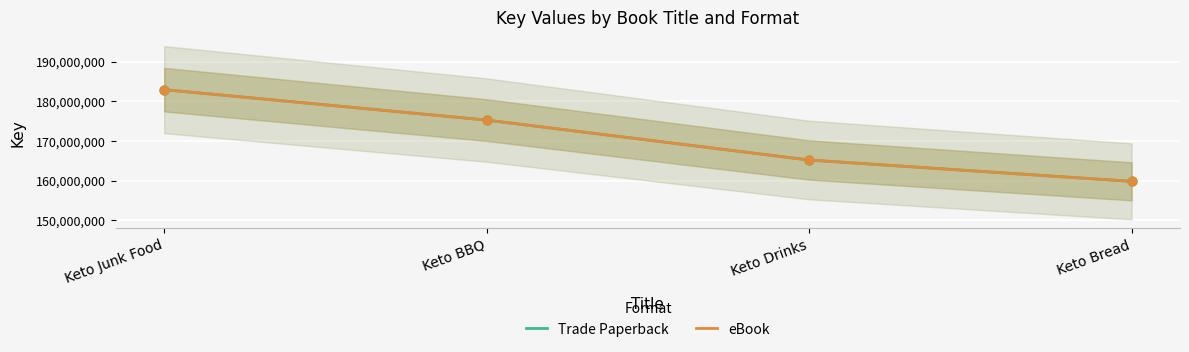

At how many categories does at least one series exceed 177219443?

1